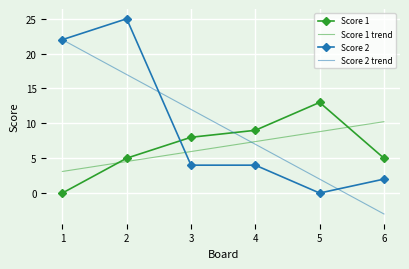

Reading right to left, extract all data points from this chart.

Score 1: 5	13	9	8	5	0
Score 2: 2	0	4	4	25	22